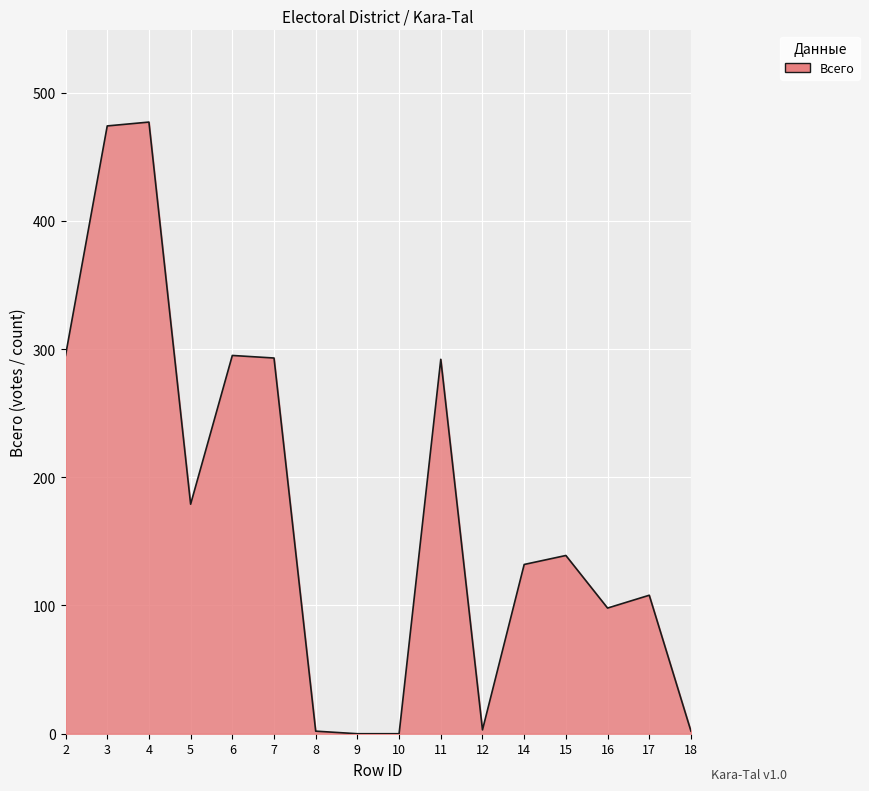

At which category does the data reach its first local valley?

5